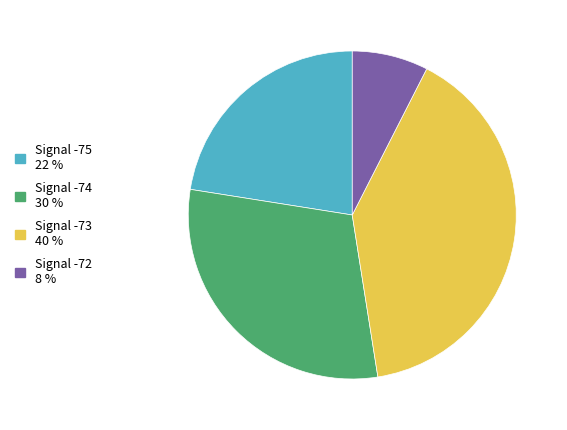

Does any single category account for the majority?

No